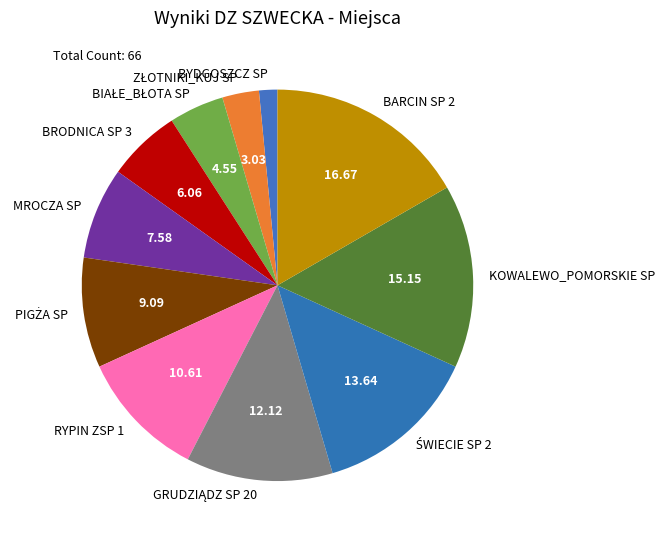

Approximately how many times larger is the value at KOWALEWO_POMORSKIE SP compared to RYPIN ZSP 1?

1.4